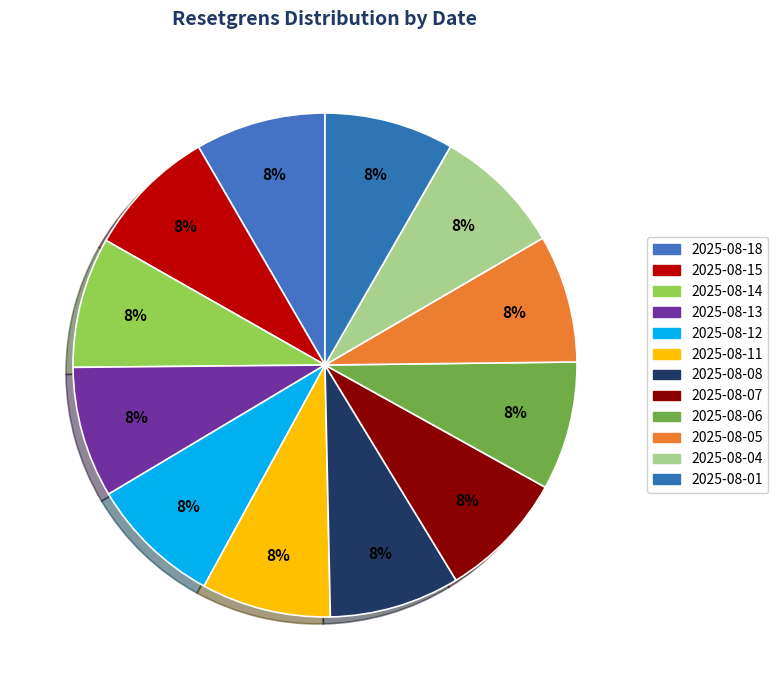

What is the smallest slice in the pie chart?

2025-08-05